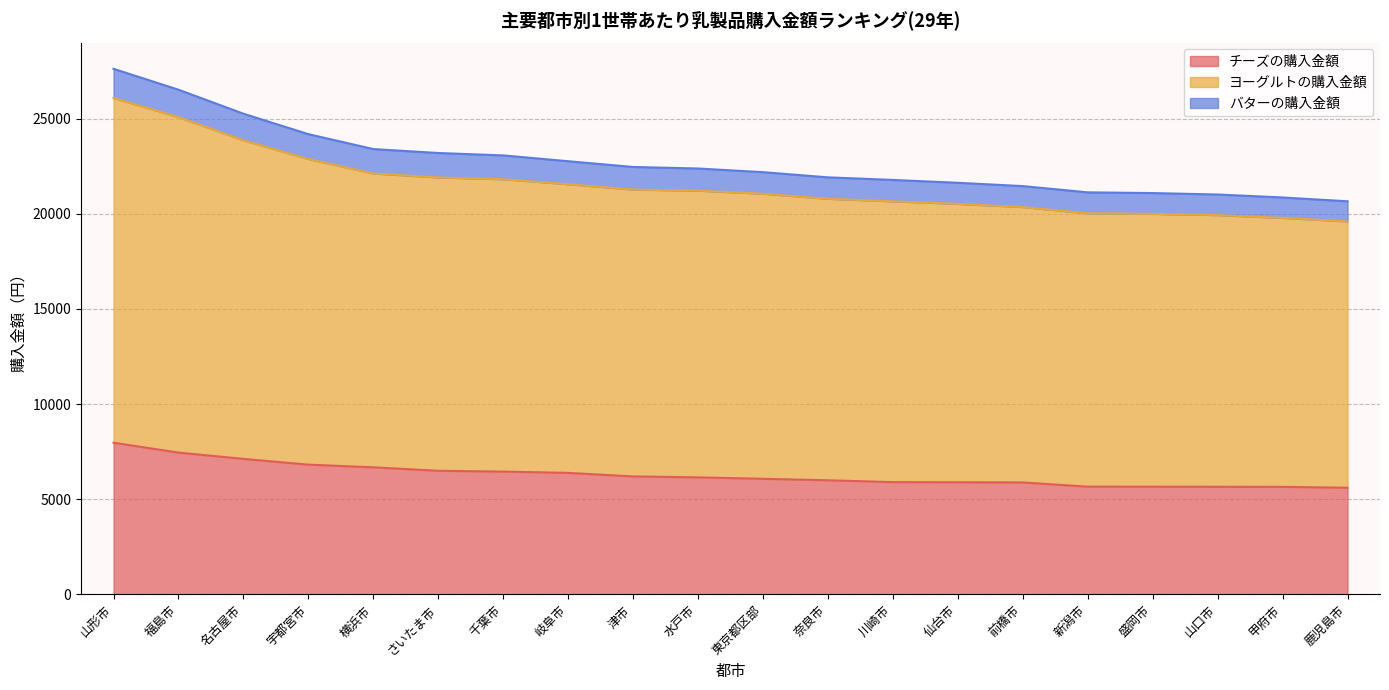

What position from the right is 福島市?

19